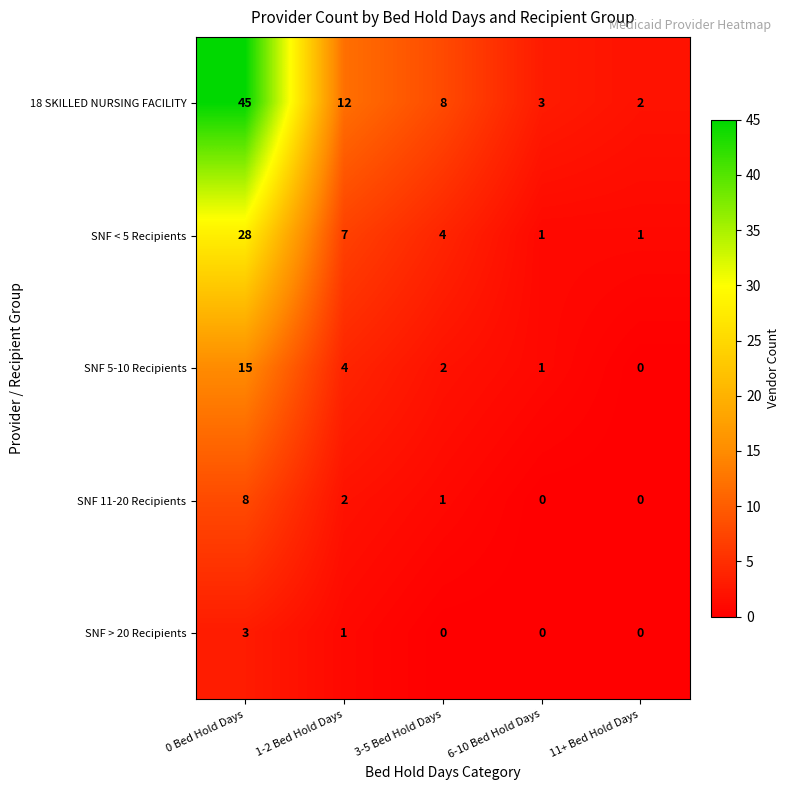

How many SNF < 5 Recipients values are between 1 and 7?

4